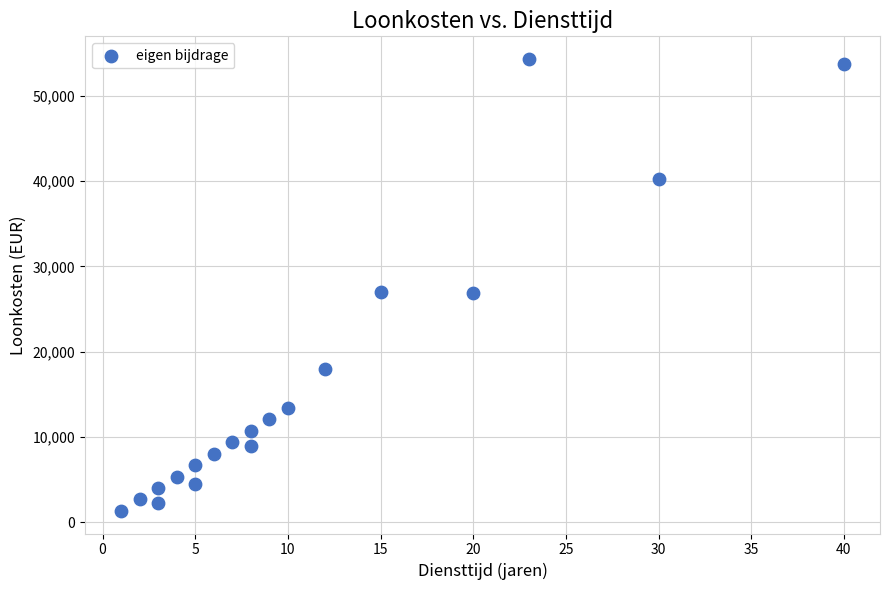

What is the range of Y values (max minus min)?

52972.9